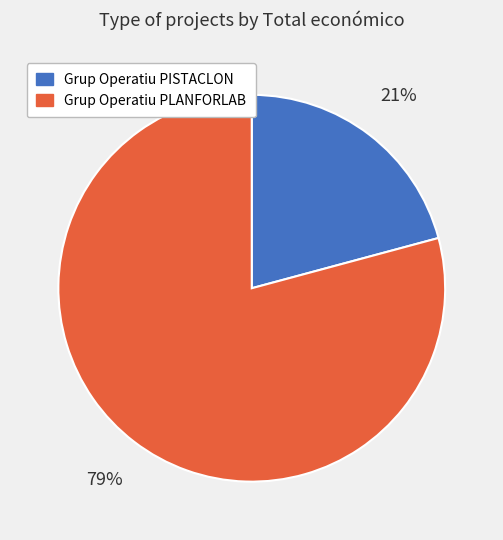

Is it true that Grup Operatiu PISTACLON is 21% of the pie?

True